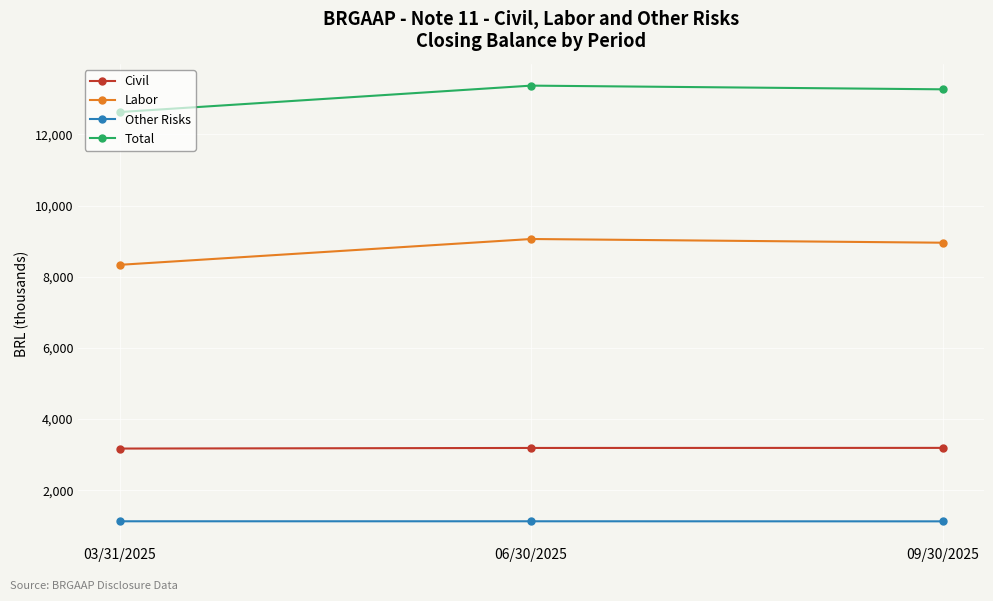

At how many categories does at least one series exceed 12115?

3